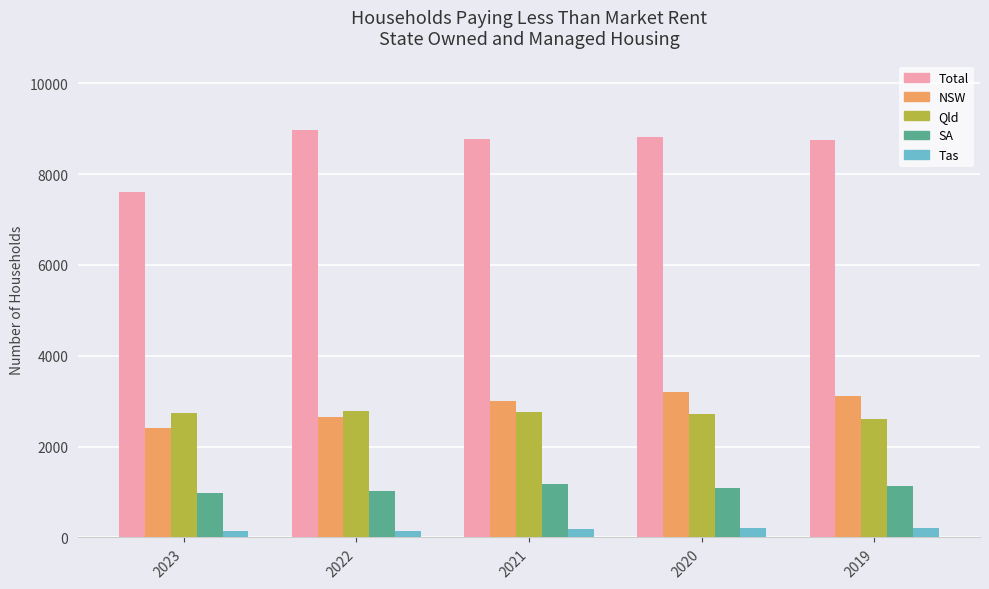

List the series in order of their peak value, highest first.

Total, NSW, Qld, SA, Tas